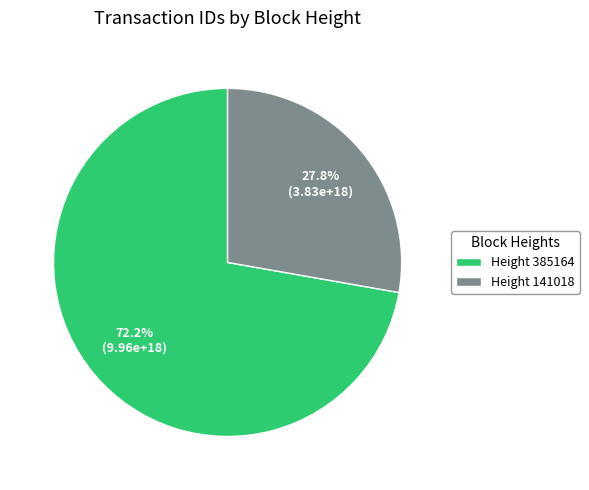

Does Height 141018 represent more than half of the total?

No